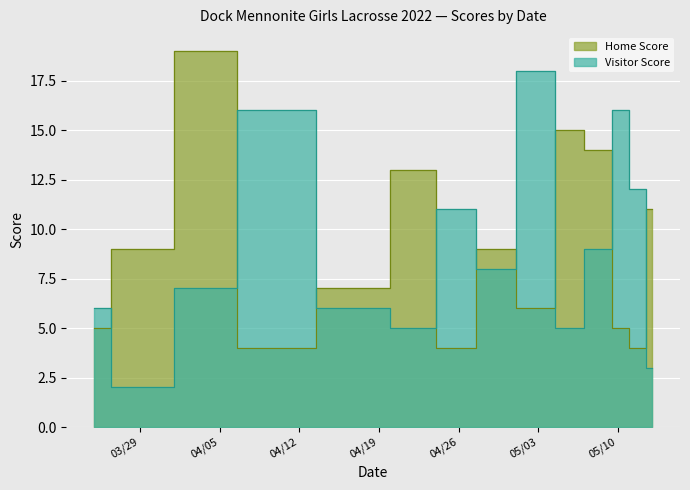

What is the difference between the second highest and minimum values in the Visitor Score series?

14